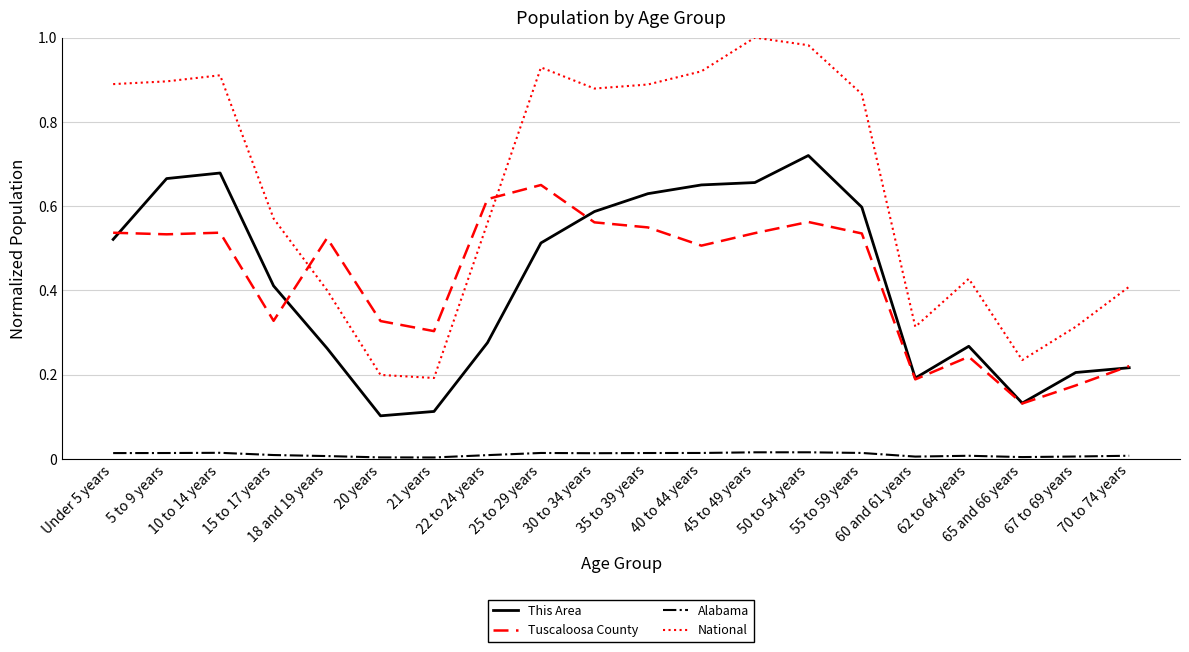

True or false: Alabama and National intersect in this chart.

False